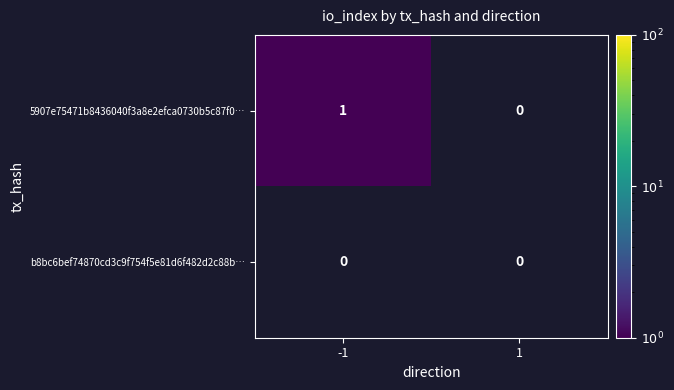

Which series changed the most between -1 and 1?

5907e75471b8436040f3a8e2efca0730b5c87f0…